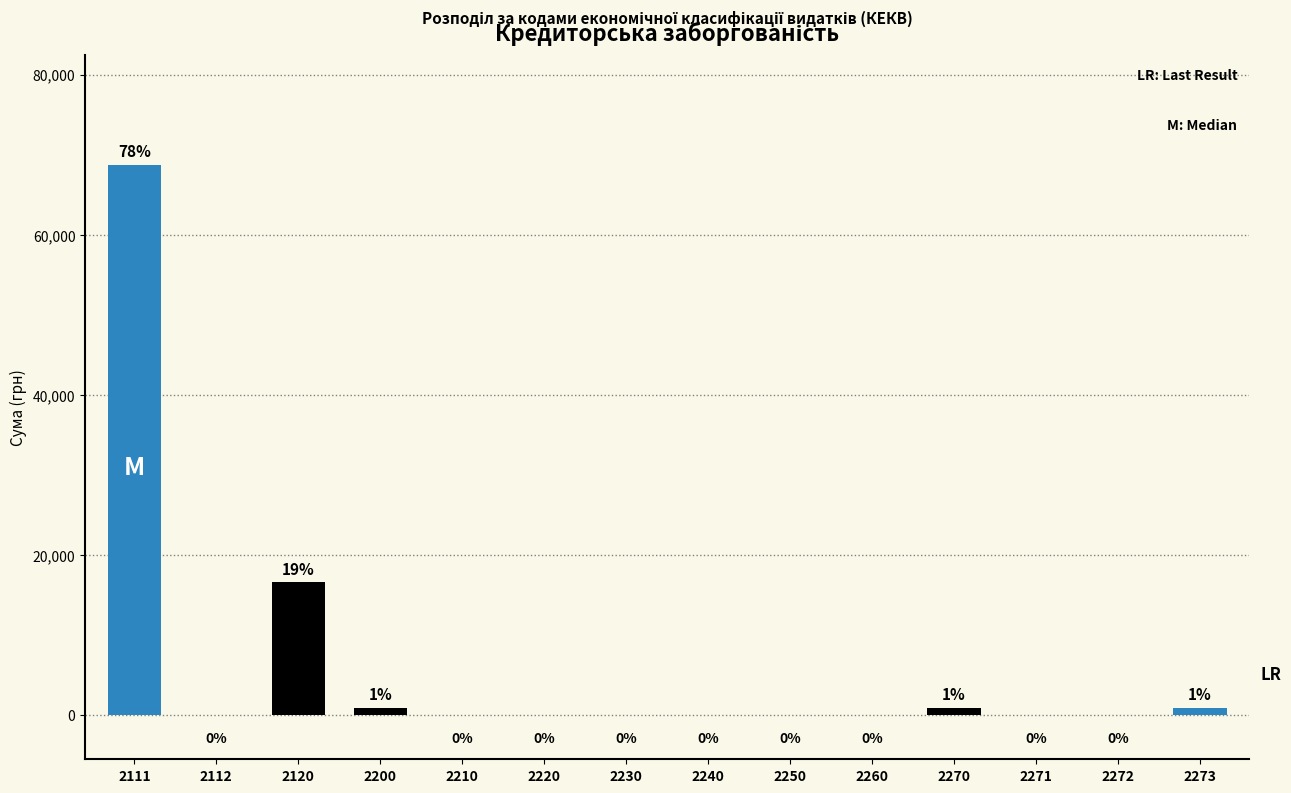

True or false: the data shows 38539.9 at 2220.

False